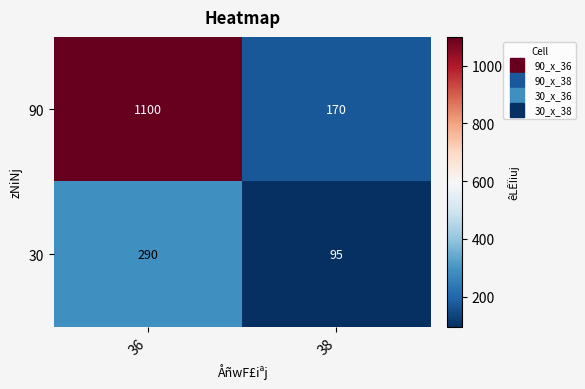

Rank the series at 38 from lowest to highest value.

30, 90